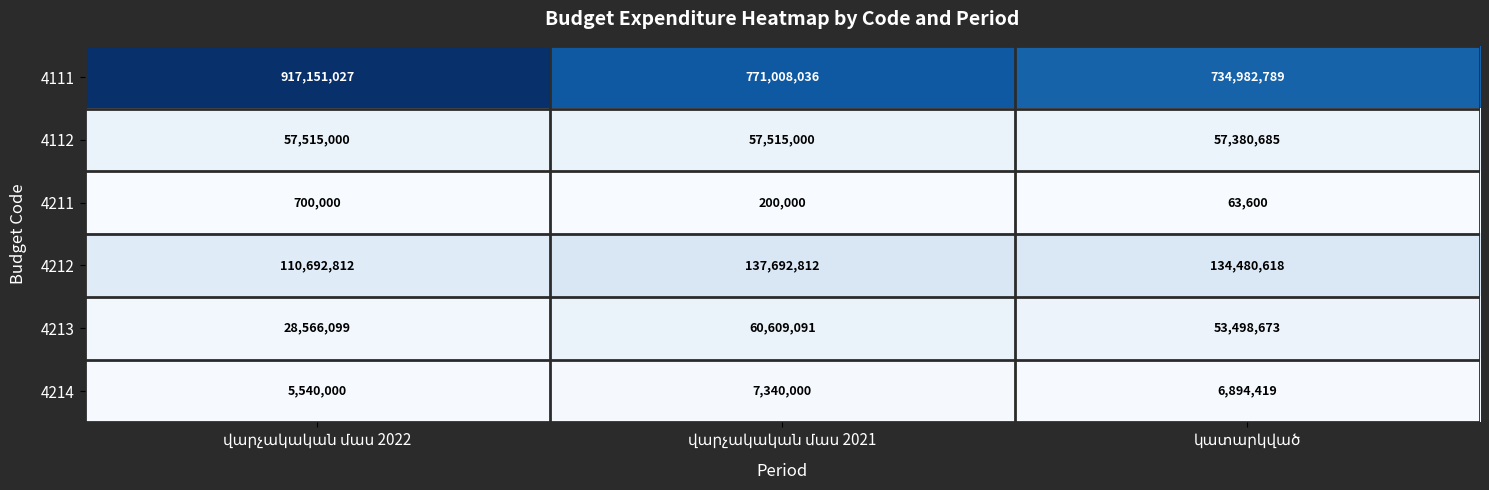

How many 4212 values are between 110692812 and 137692812?

3